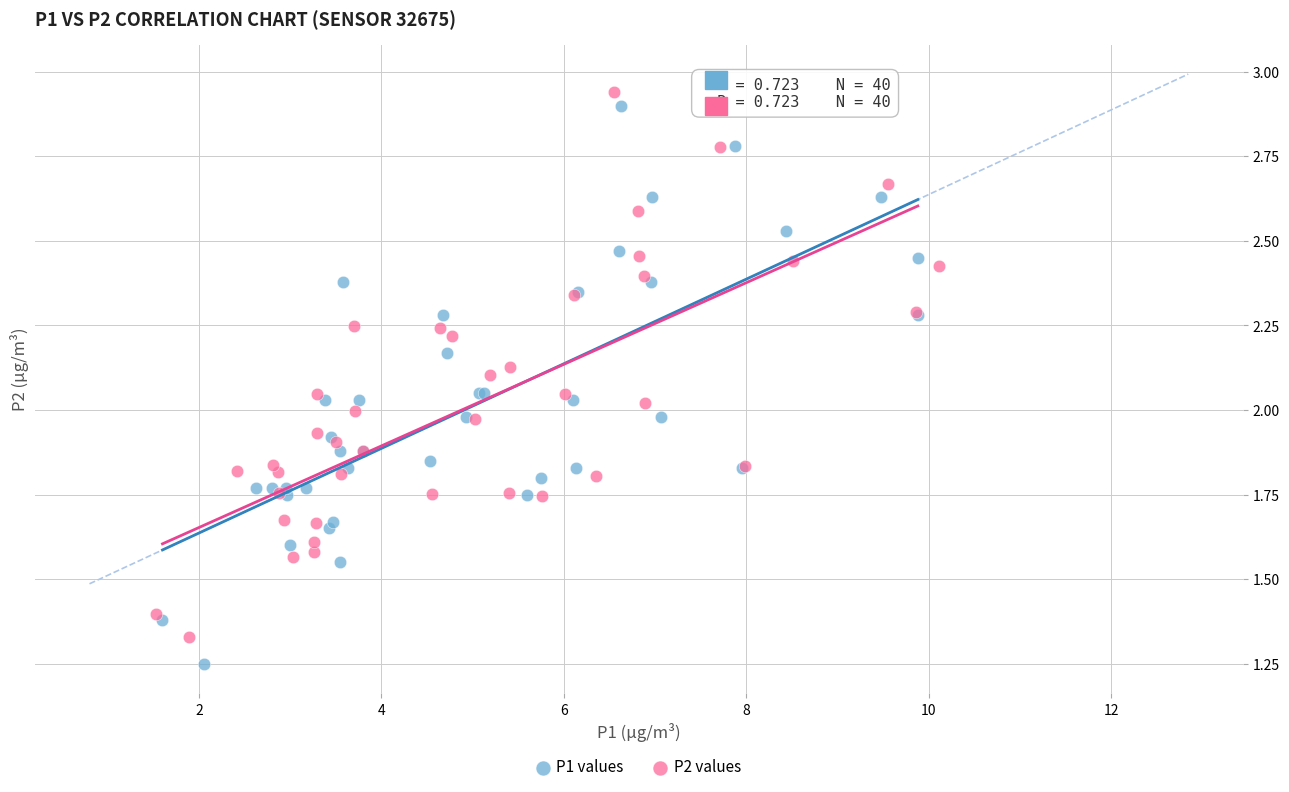

Which series has the widest spread of Y values?

P1 values